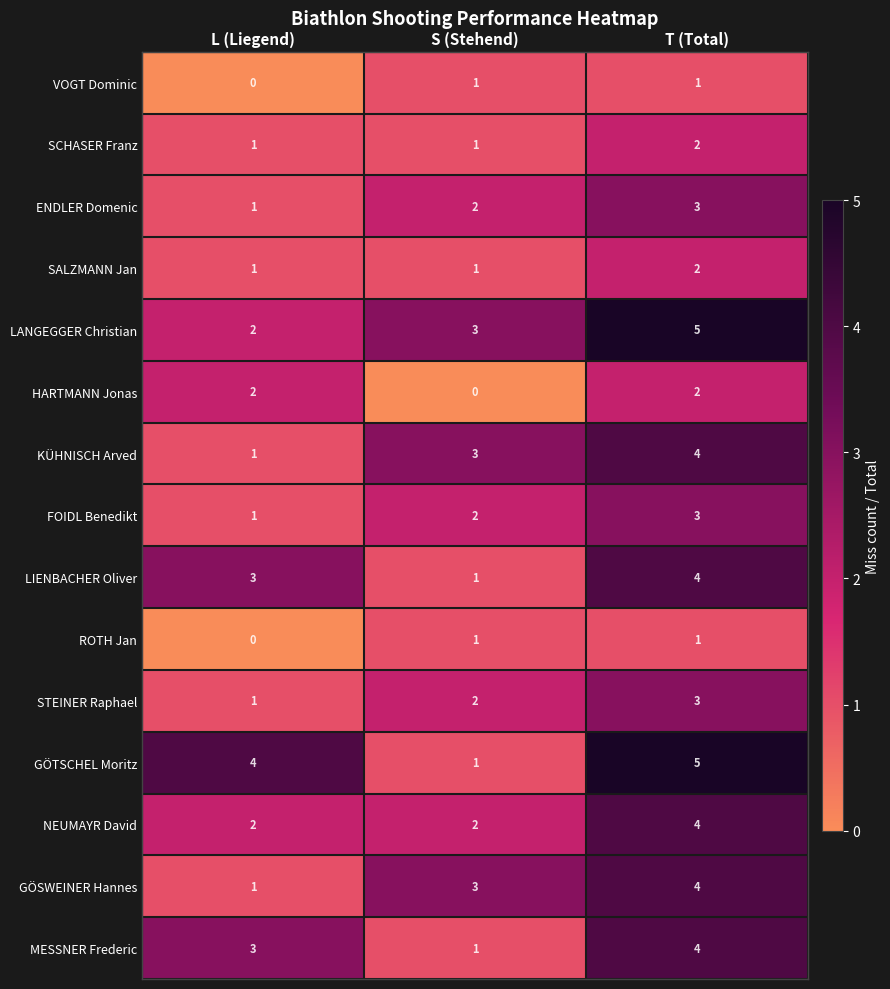

Which series has the widest spread of values?

GÖTSCHEL Moritz